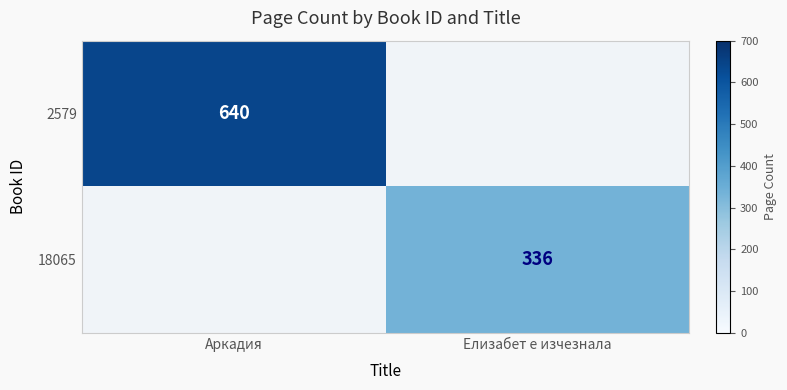

The 2579 series shows 175 at Аркадия. True or false?

False